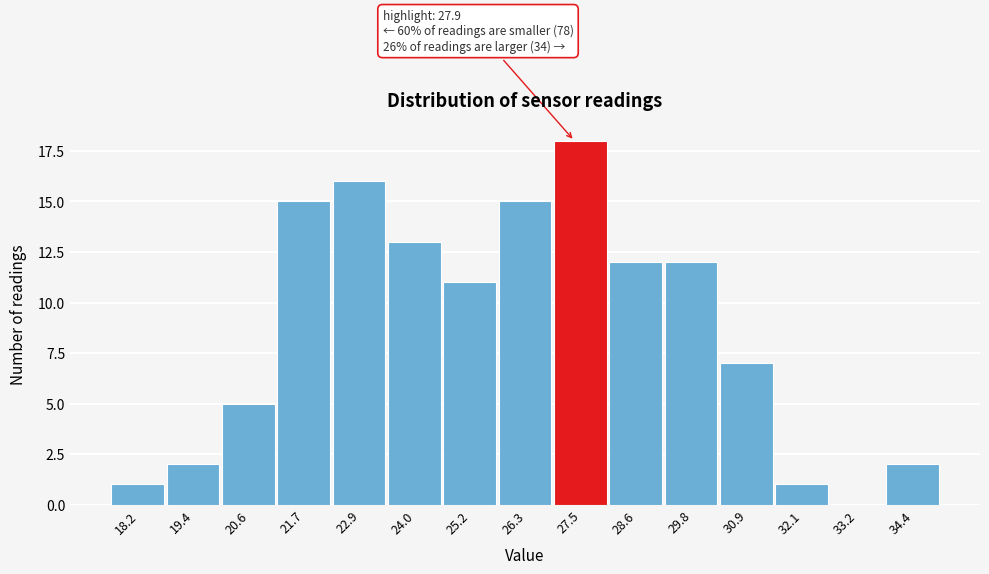

Reading right to left, transcribe all the data shown in this chart.

34.4=2	33.2=0	32.1=1	30.9=7	29.8=12	28.6=12	27.5=18	26.3=15	25.2=11	24.0=13	22.9=16	21.7=15	20.6=5	19.4=2	18.2=1